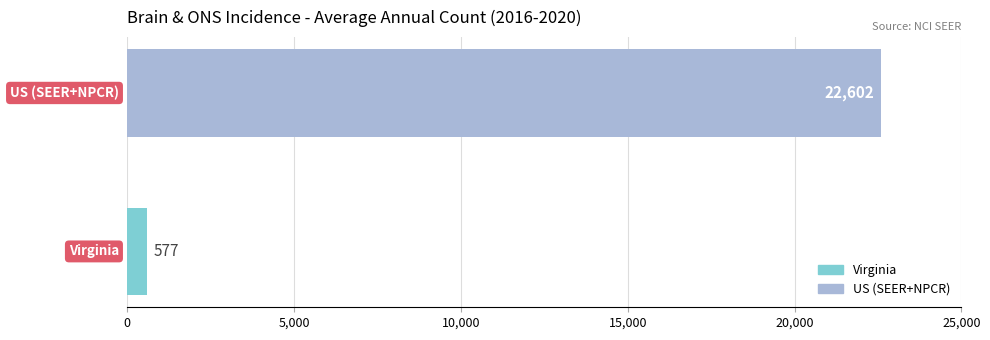

What is the difference between the maximum and minimum values?

22025